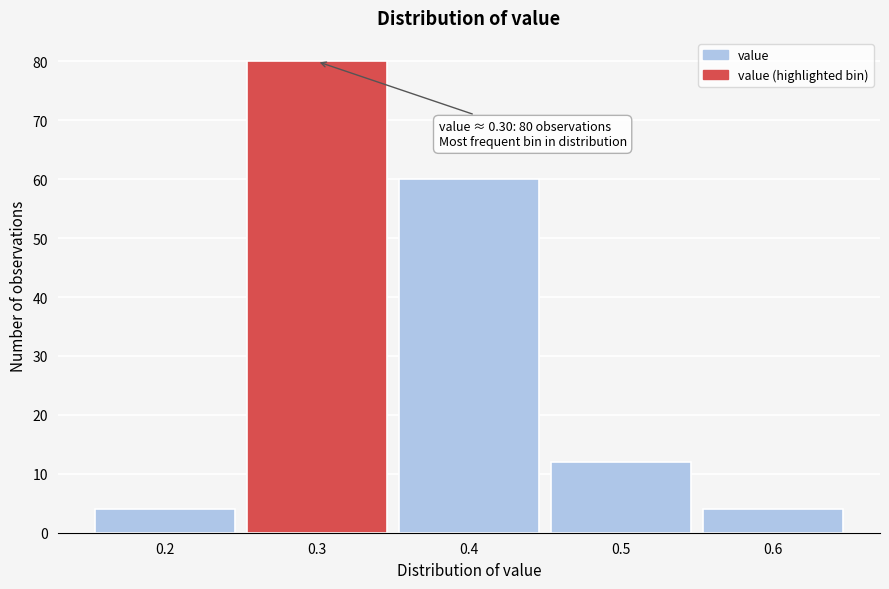

Which range on the x-axis has the tallest bar?

0.25 to 0.35